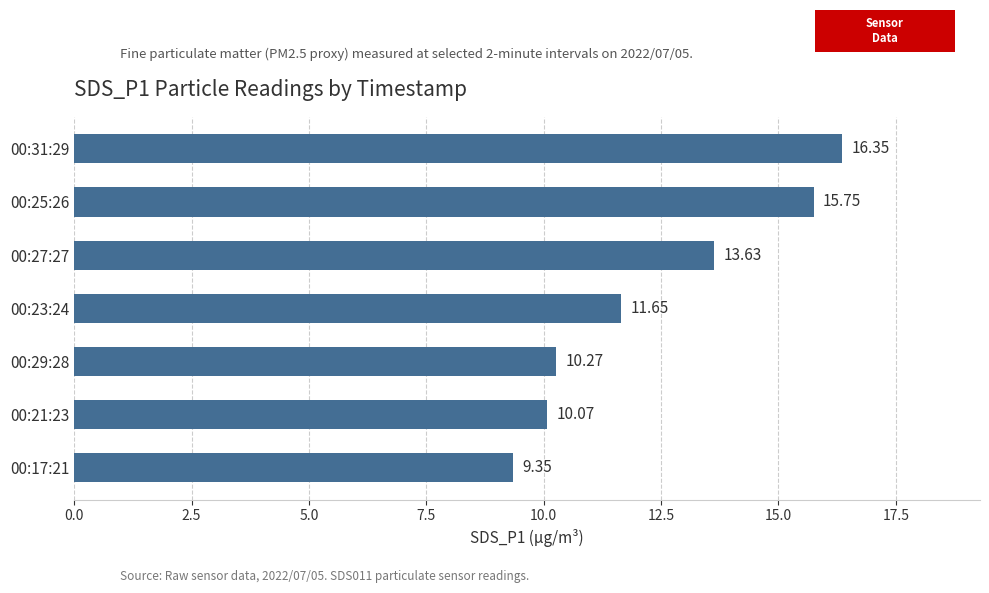

What is the change in value from 00:23:24 to 00:17:21?

-2.3